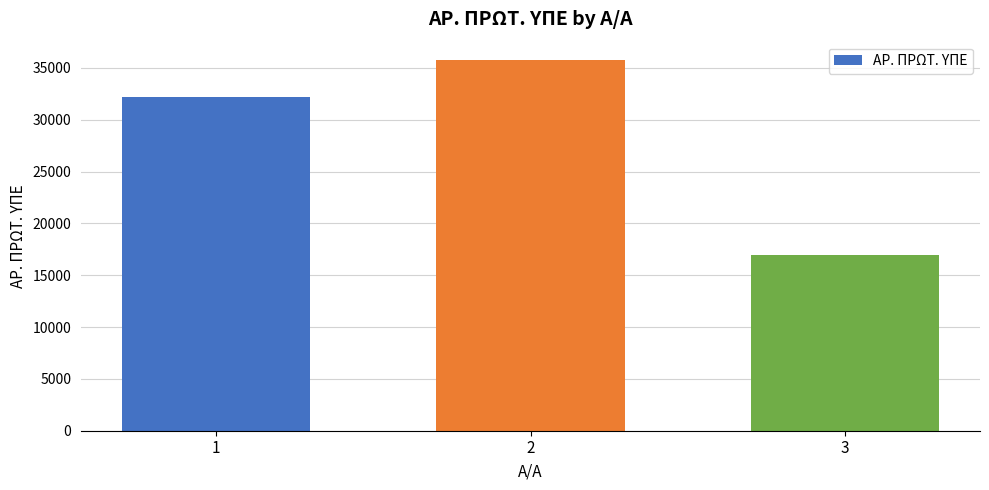

Rank the categories by value from highest to lowest.

2, 1, 3